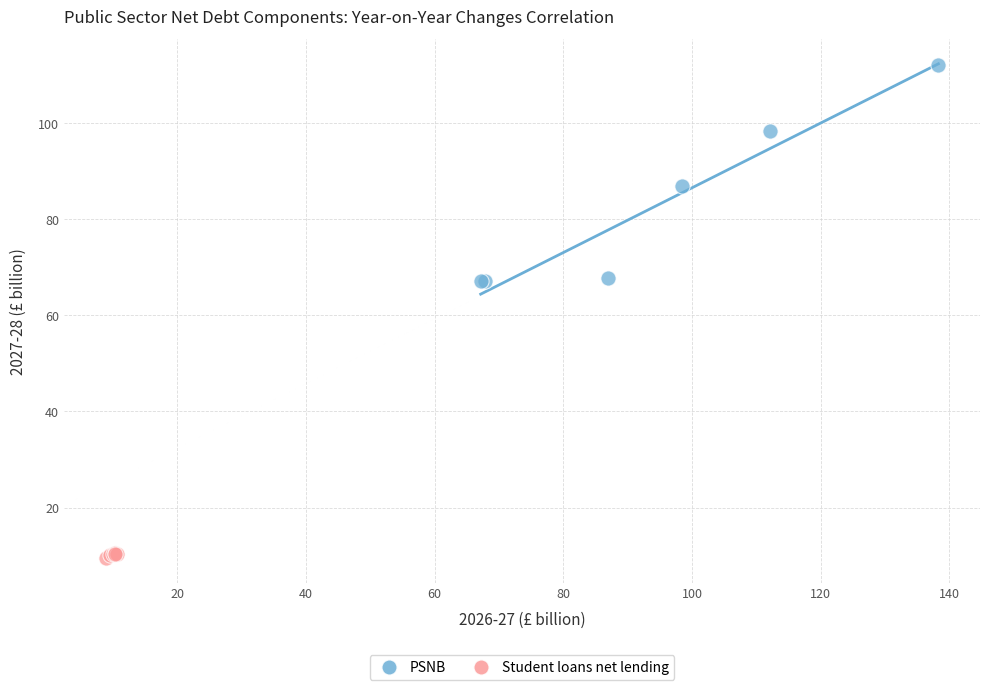

Which series reaches the minimum Y coordinate?

Student loans net lending